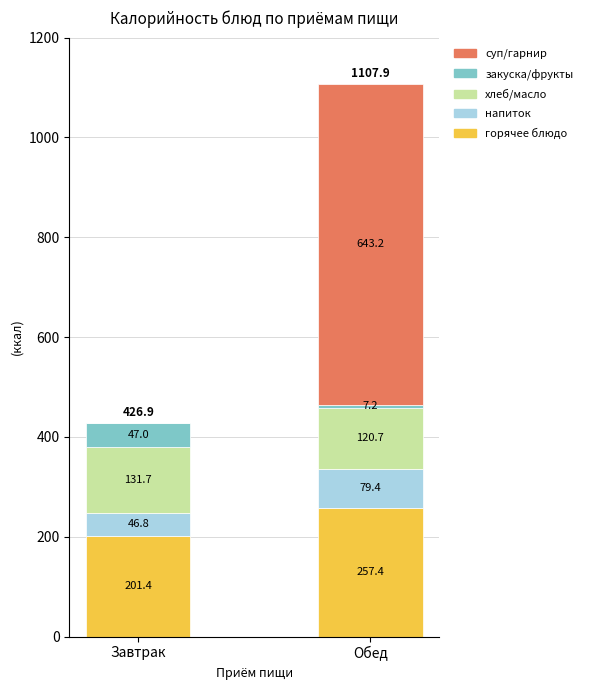

At which label does горячее блюдо reach its peak?

Обед